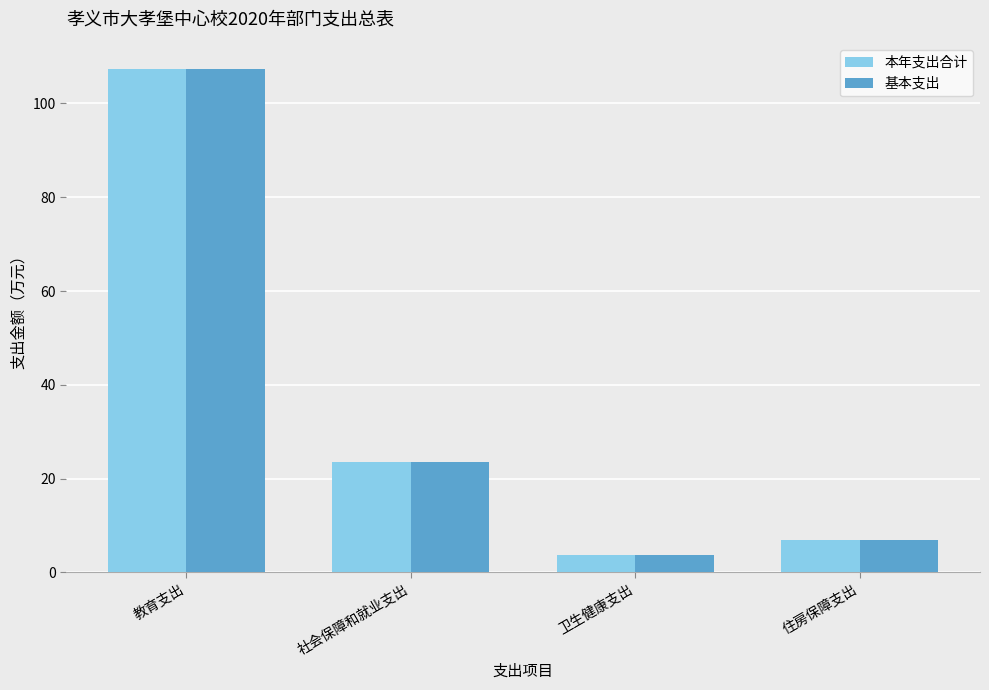

What is the difference between the second highest and second lowest values in the 基本支出 series?

16.7